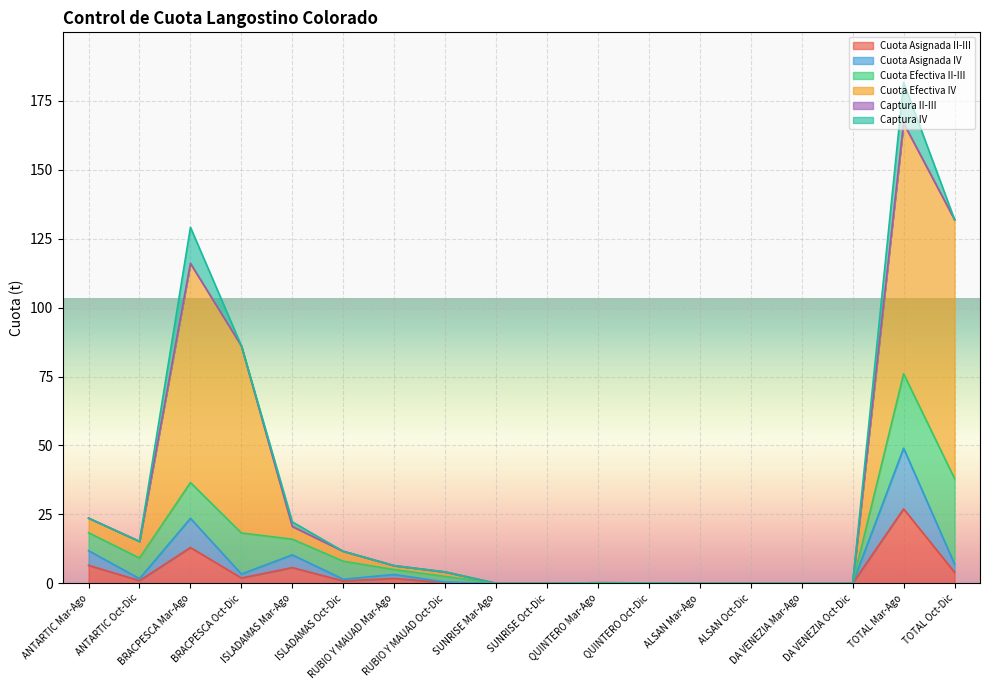

What is the highest value of the Cuota Asignada II-III series?

27.0